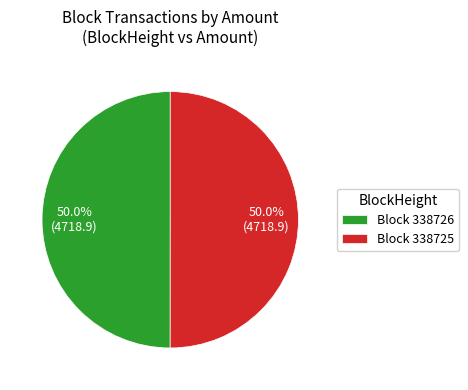

To the nearest percent, what is the average slice percentage?

50%